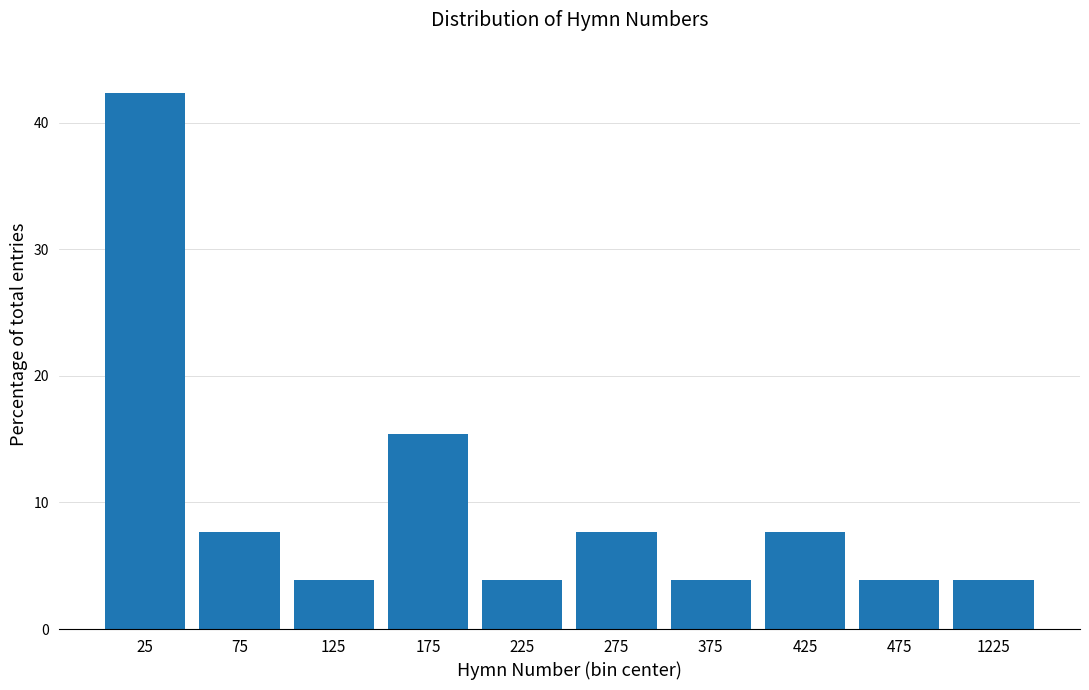

Reading right to left, extract all data points from this chart.

1225=3.8	475=3.8	425=7.7	375=3.8	275=7.7	225=3.8	175=15.4	125=3.8	75=7.7	25=42.3